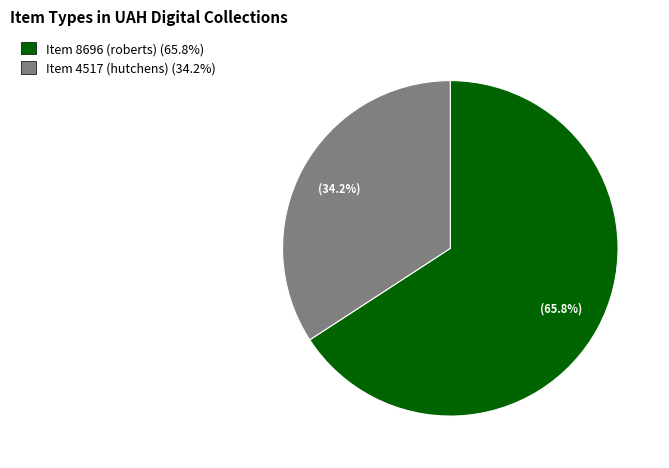

What is the total percentage of Item 4517 (hutchens) and Item 8696 (roberts)?

100.0%